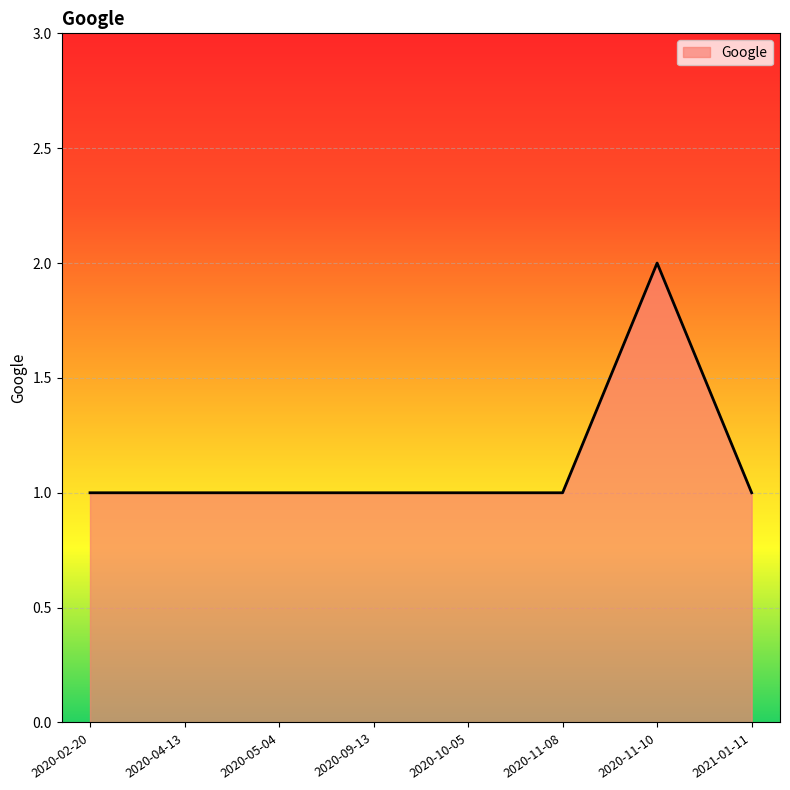

True or false: the data has more than 0 interior local peaks.

True